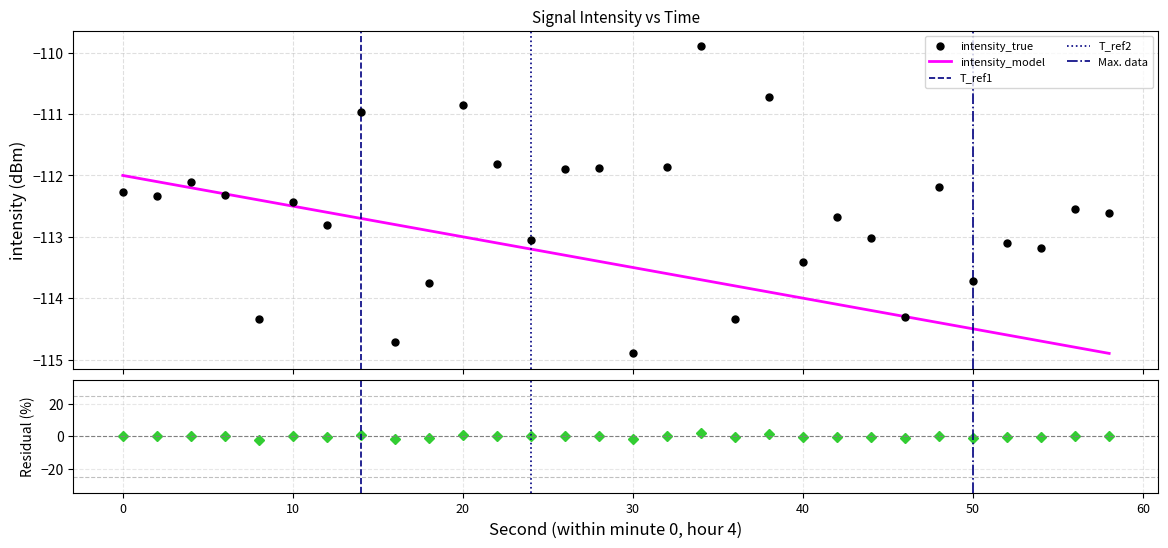

In intensity(dBm), how many points are higher than both neighbors (excluding endpoints)?

11